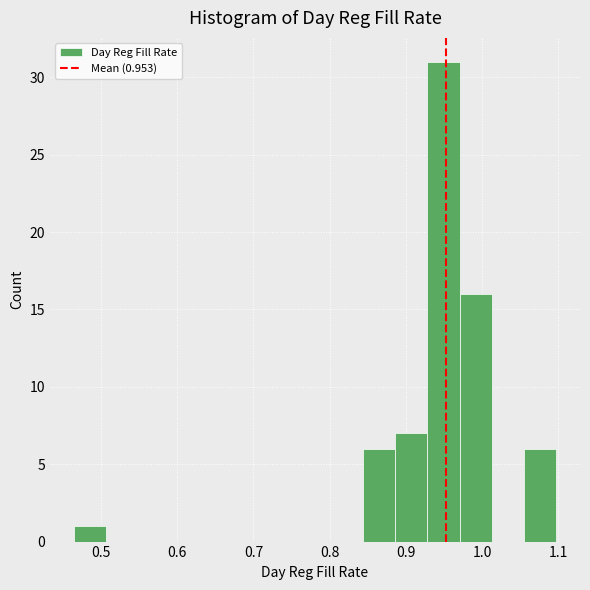

Which range on the x-axis has the tallest bar?

0.93 to 0.97